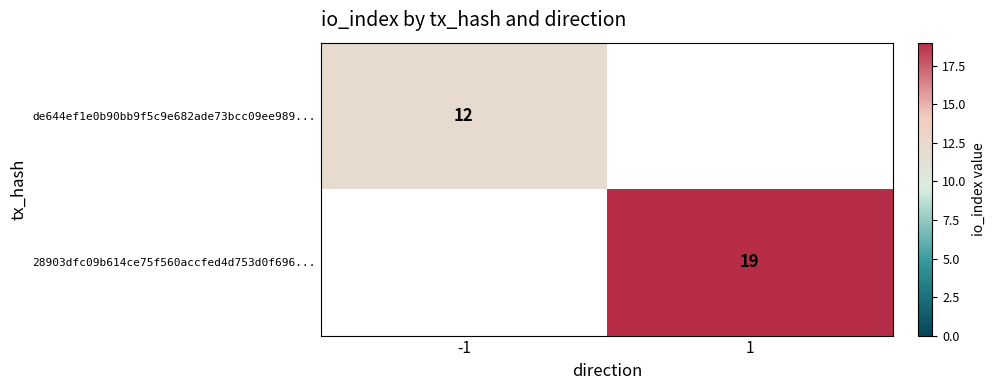

Is it true that 28903dfc09b614ce75f560accfed4d753d0f696... equals 11 at 1?

False